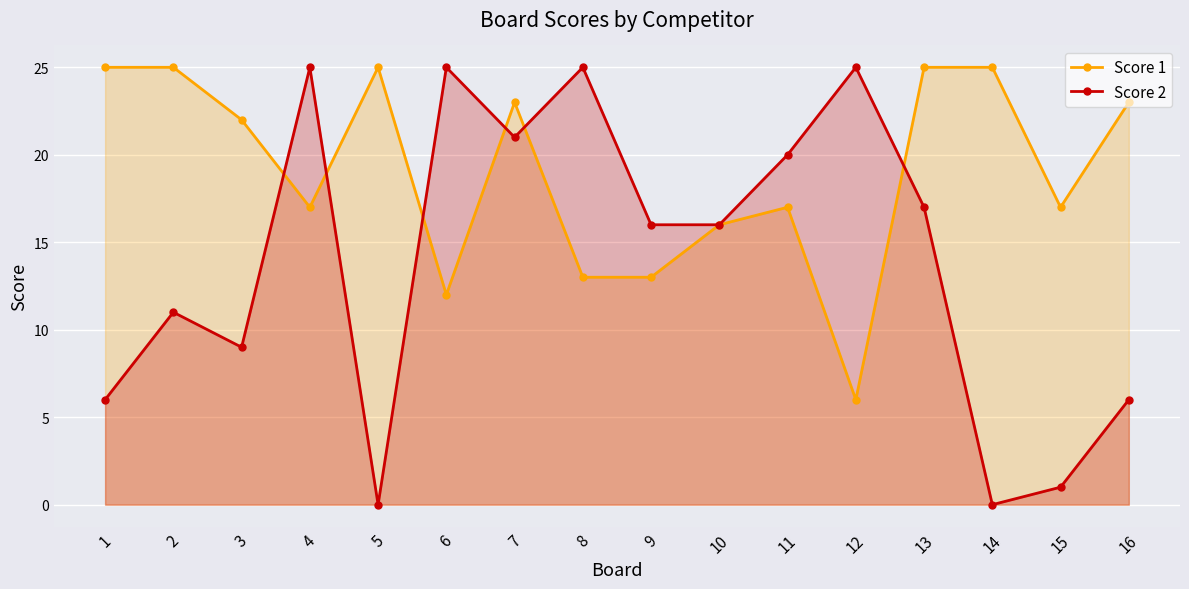

List the labels in order of Score 2 value, smallest first.

5, 14, 15, 1, 16, 3, 2, 9, 10, 13, 11, 7, 4, 6, 8, 12